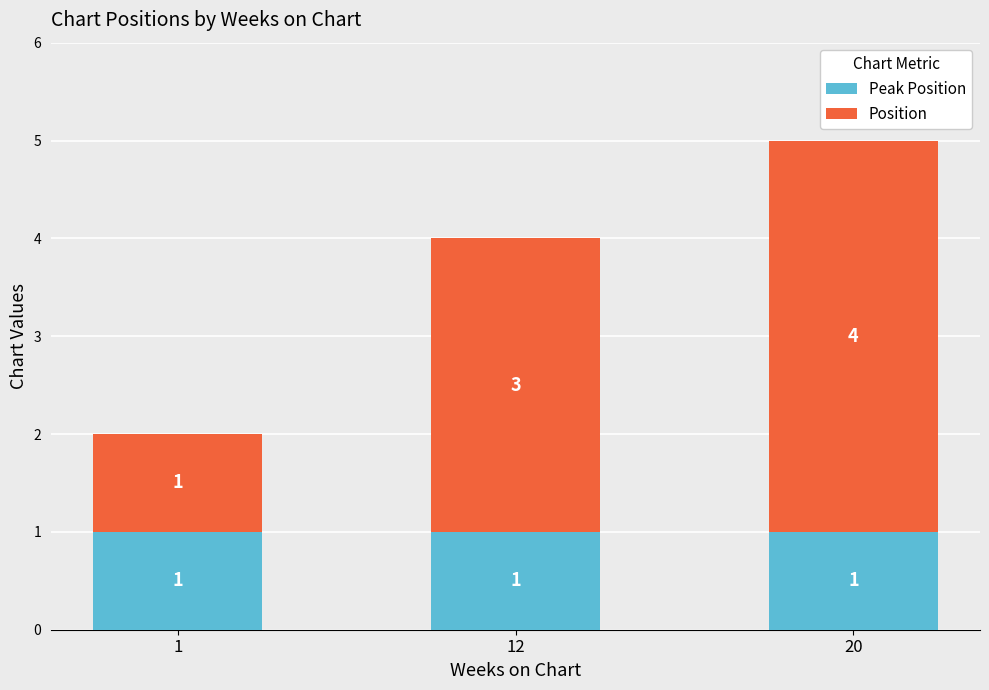

At which category is the sum across all series the highest?

20